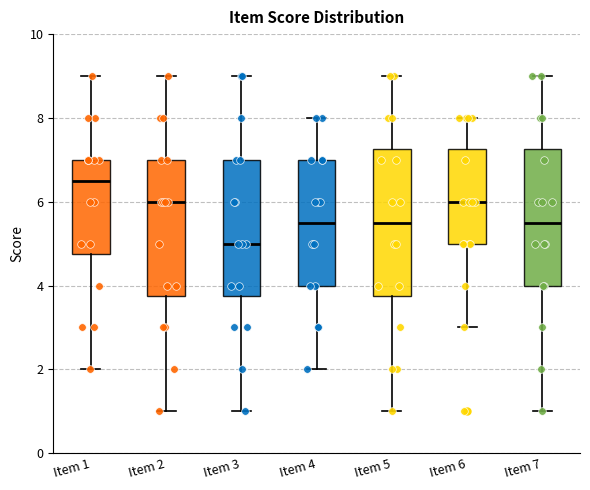

Which box is the tallest, from its lower edge to its upper edge?

Item 5